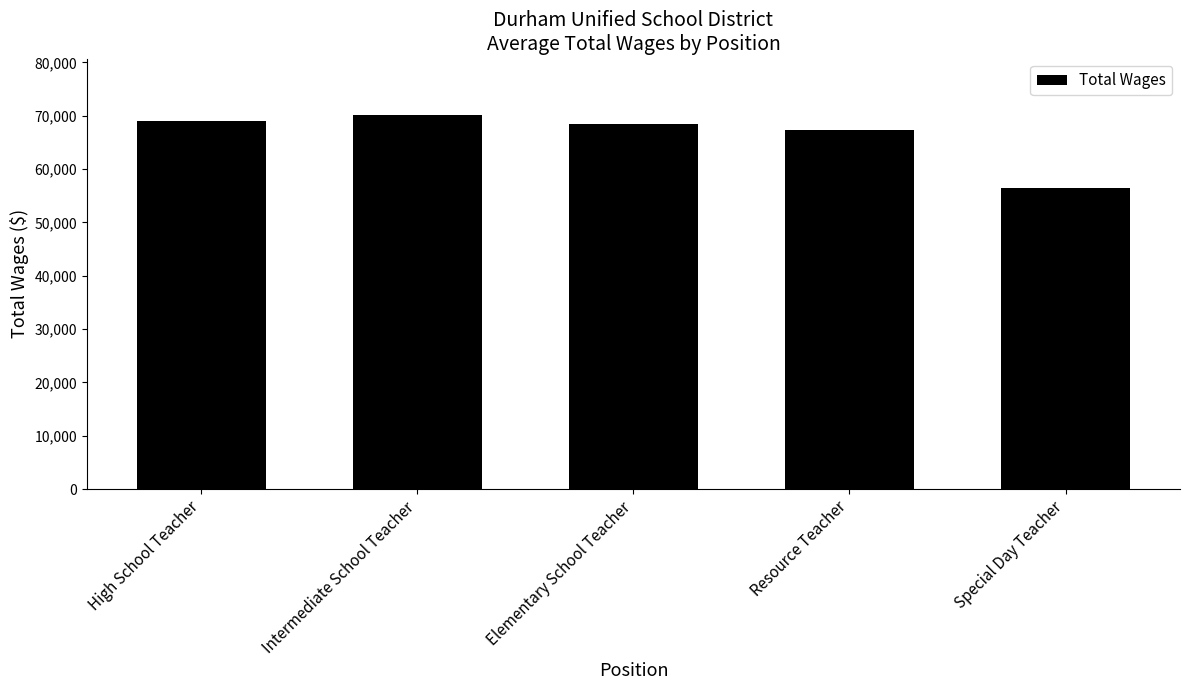

The chart shows a value of 67354.0 at Resource Teacher. True or false?

True